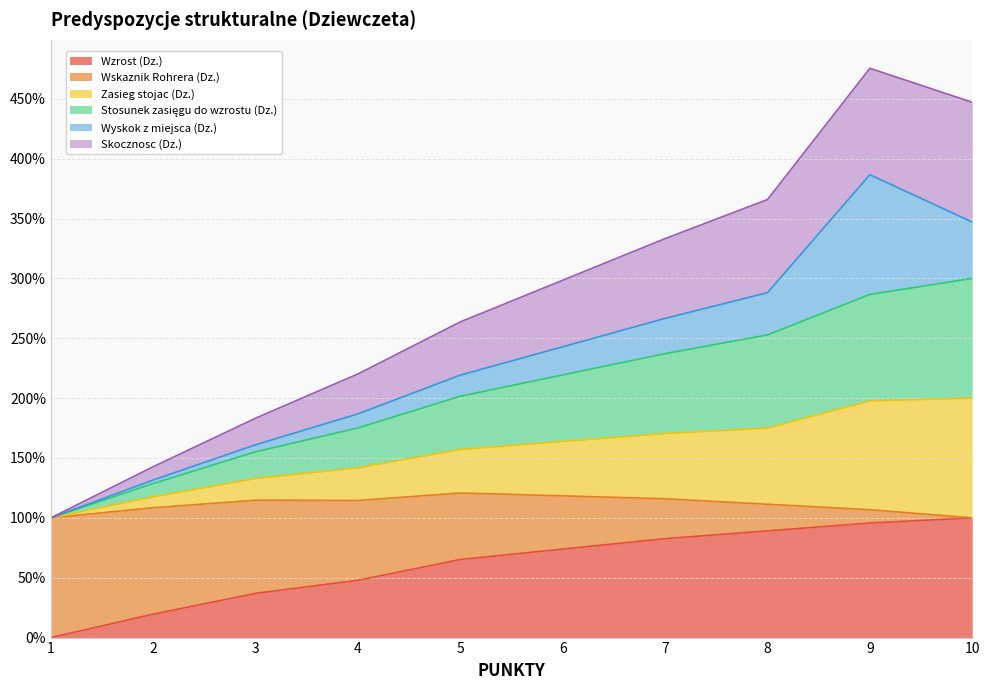

How many values in the Wzrost (Dz.) series are below 73?

5